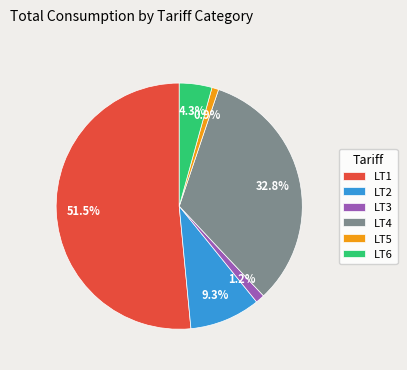

What is the largest slice in the pie chart?

LT1